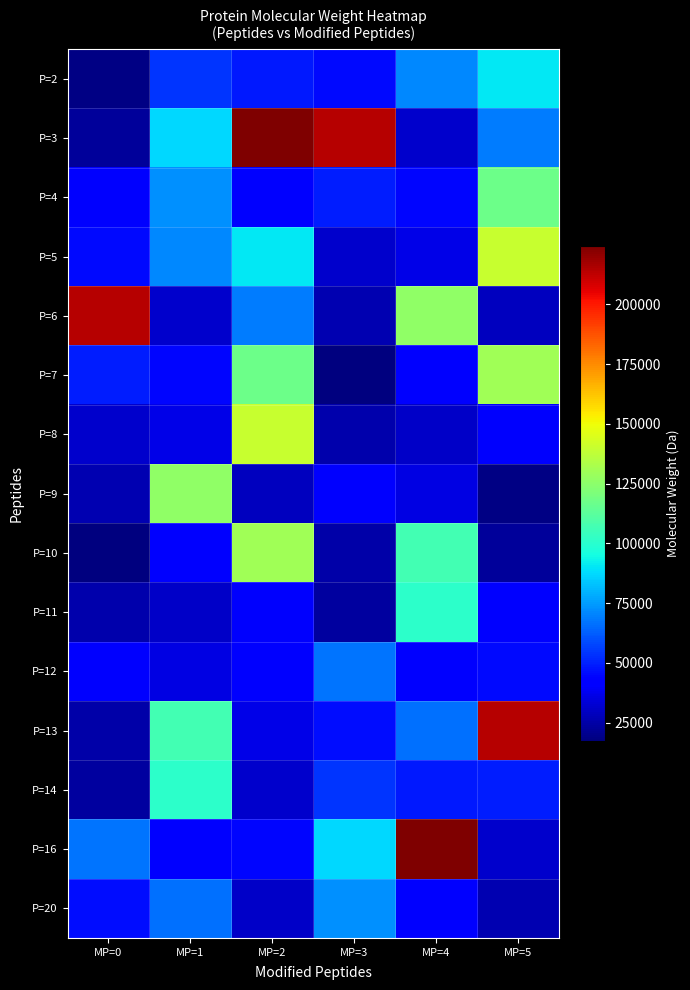

Which series changed the most between MP=0 and MP=3?

P=3